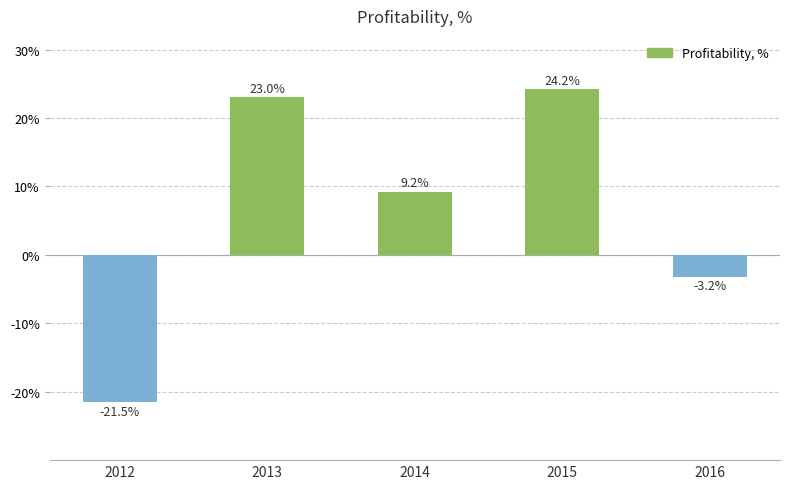

How many values are below zero?

2